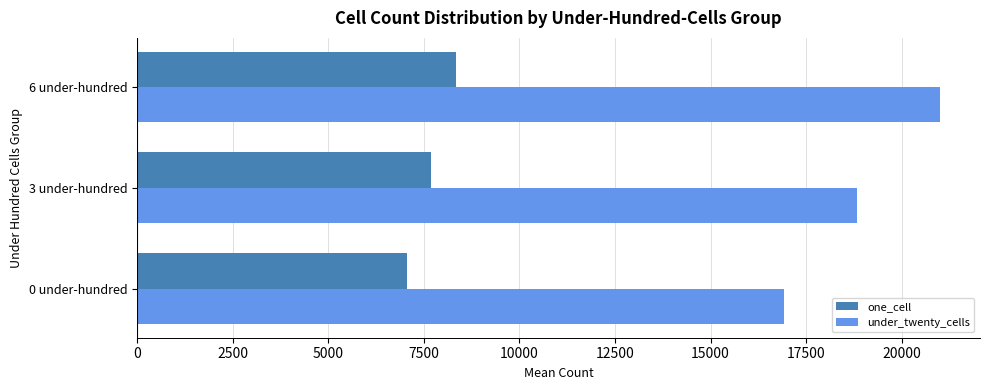

The value of under_twenty_cells at 3 under-hundred is 33278.7. True or false?

False